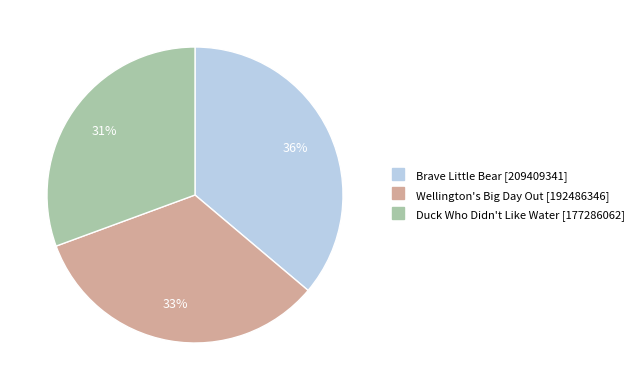

Count the number of slices in the pie.

3